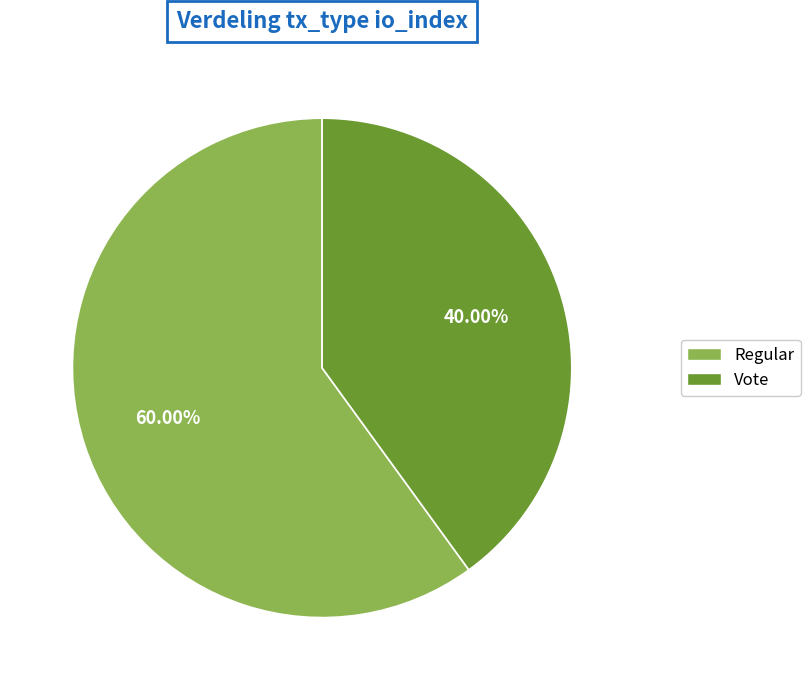

To the nearest percent, what portion does Regular represent?

60%